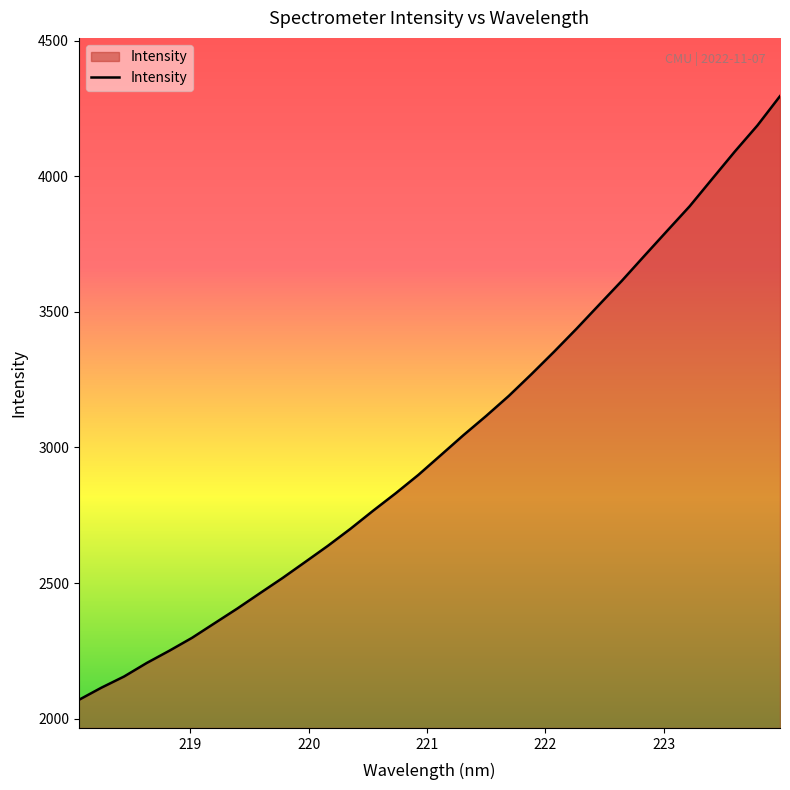

What is the maximum value shown in the chart?

4295.3